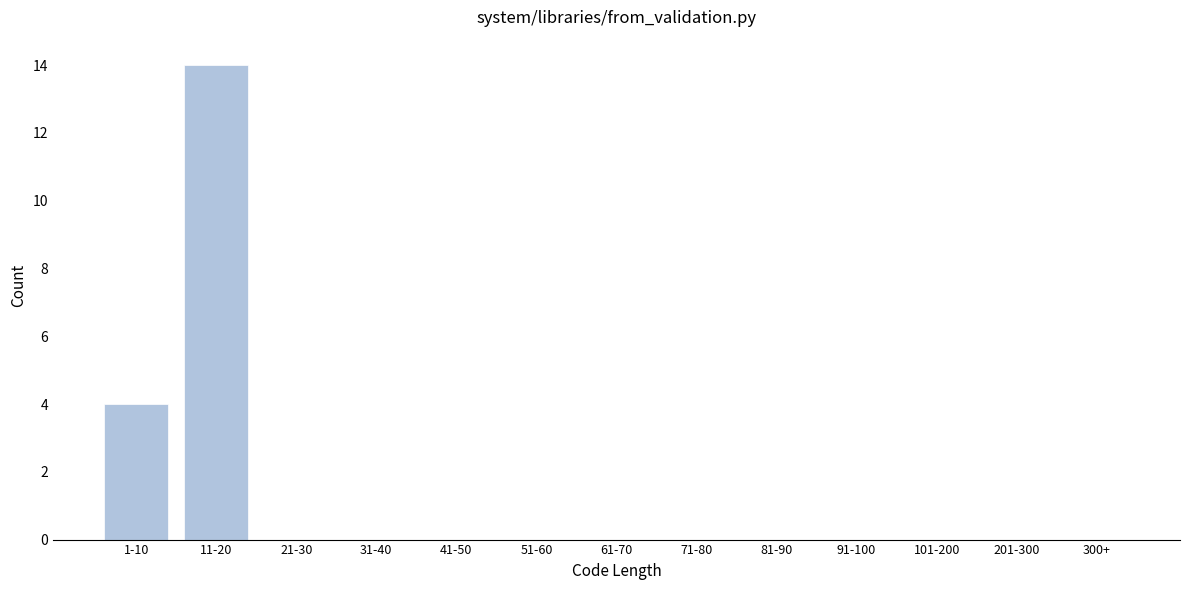

Reading left to right, list all the values displayed in this chart.

1-10=4	11-20=14	21-30=0	31-40=0	41-50=0	51-60=0	61-70=0	71-80=0	81-90=0	91-100=0	101-200=0	201-300=0	300+=0